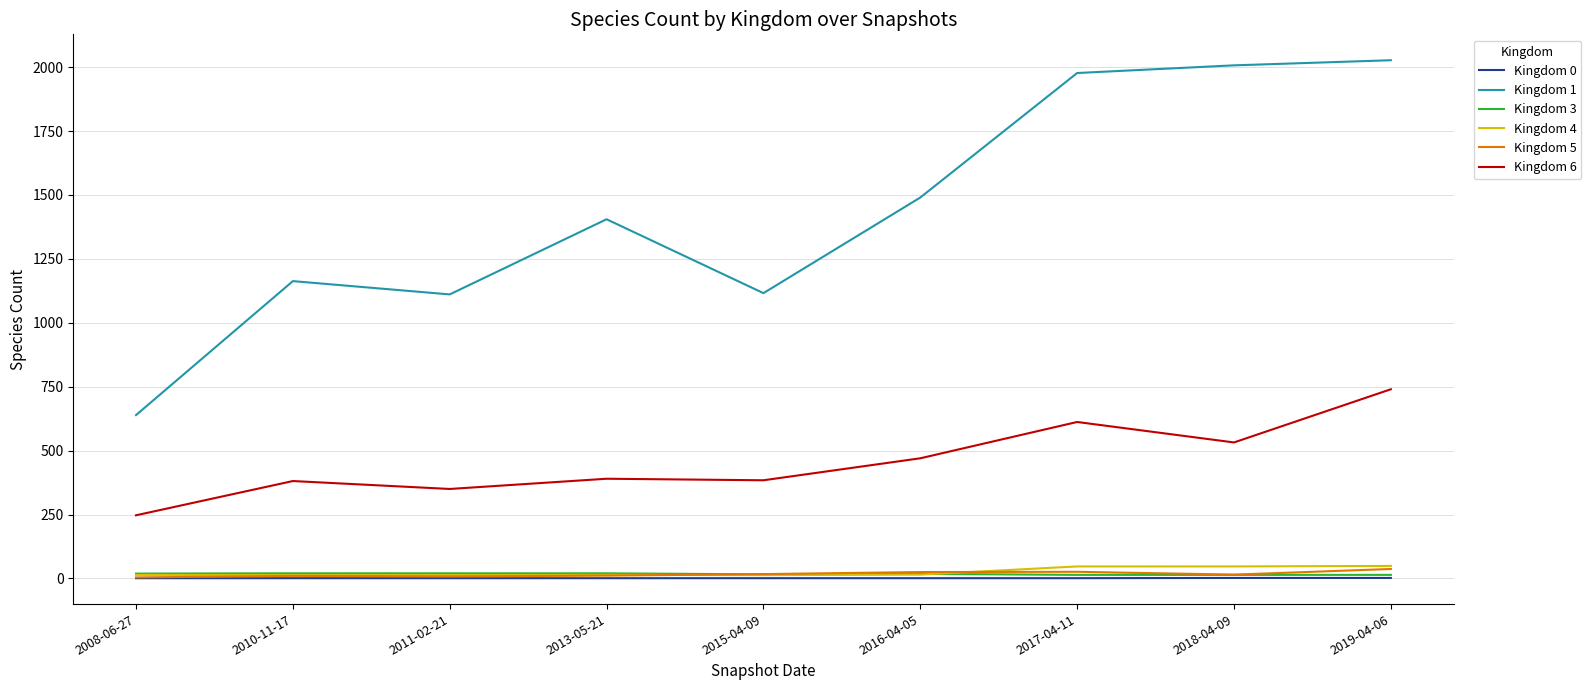

What is the difference between the maximum and minimum values in the Kingdom 4 series?

36